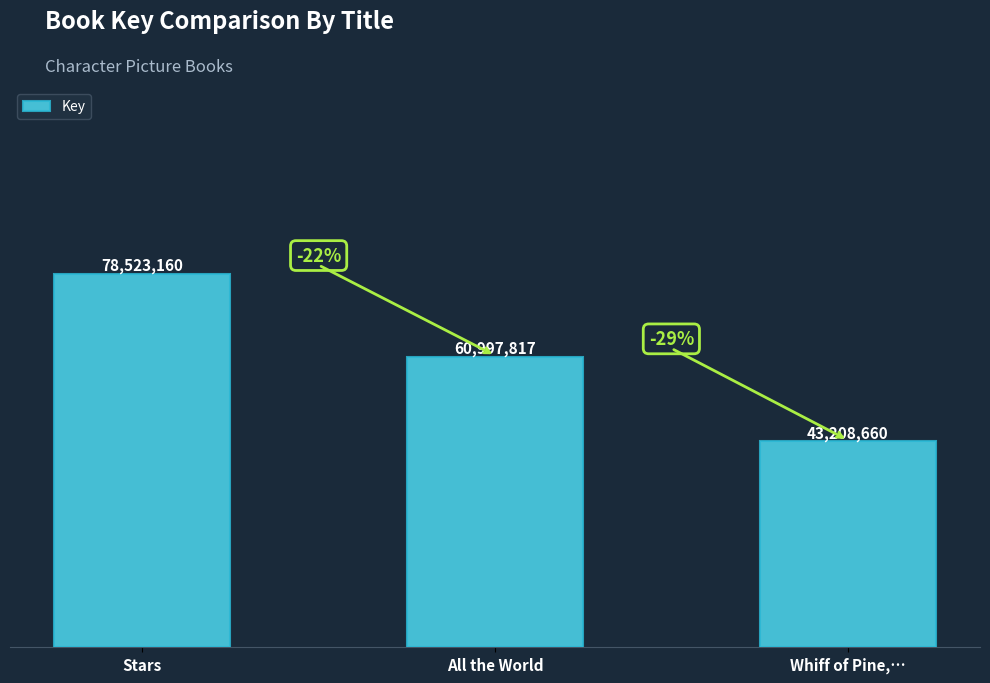

Are the bars horizontal?

No